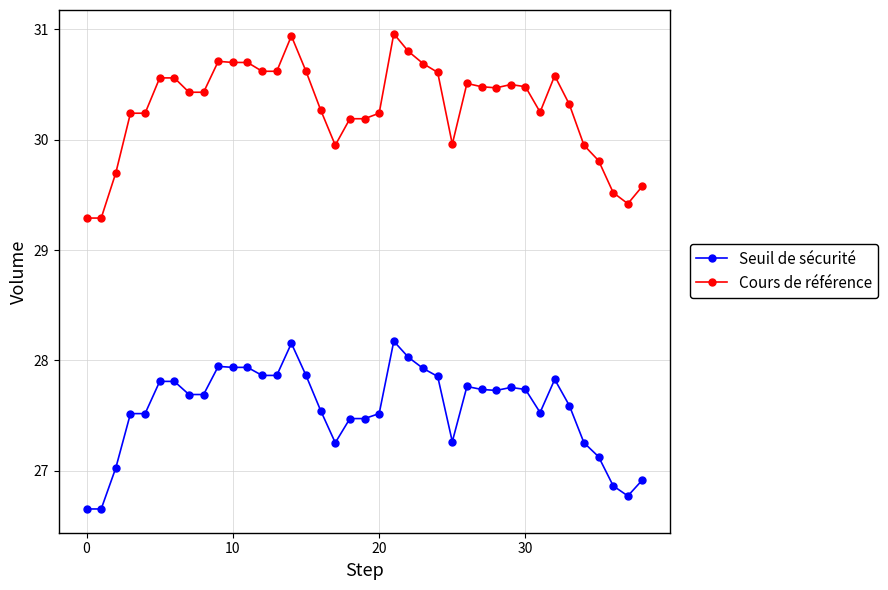

Which series has the widest spread of values?

Cours de référence